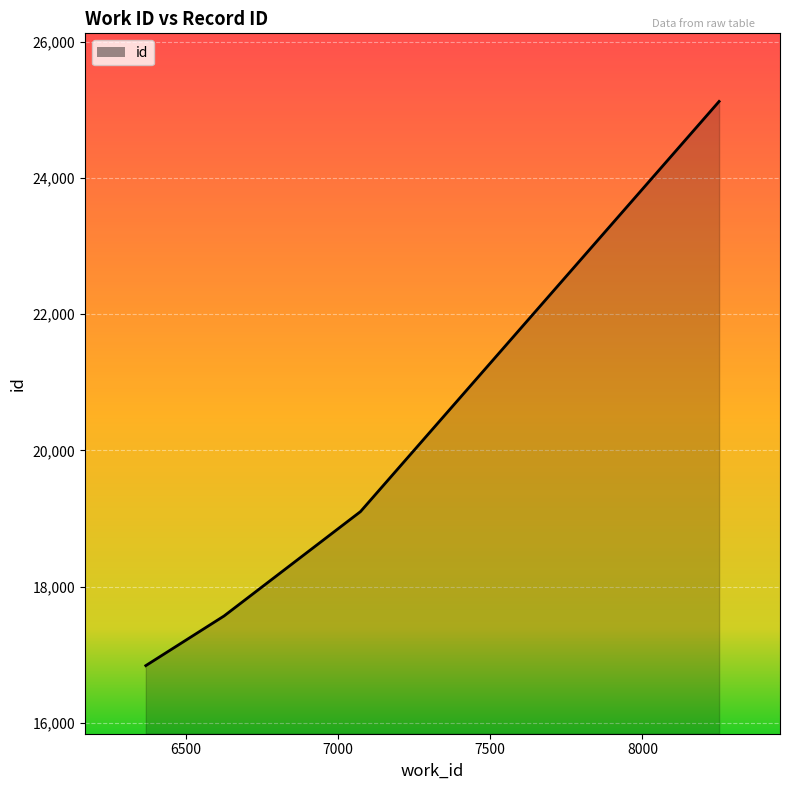

What is the greatest value displayed?

25125